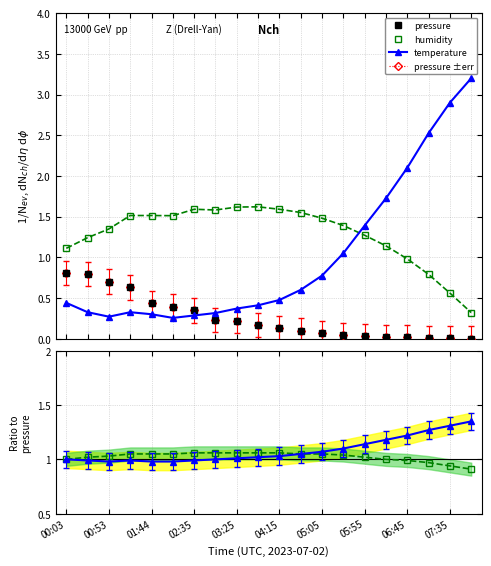

At which label does humidity ratio first exceed 1?

00:53